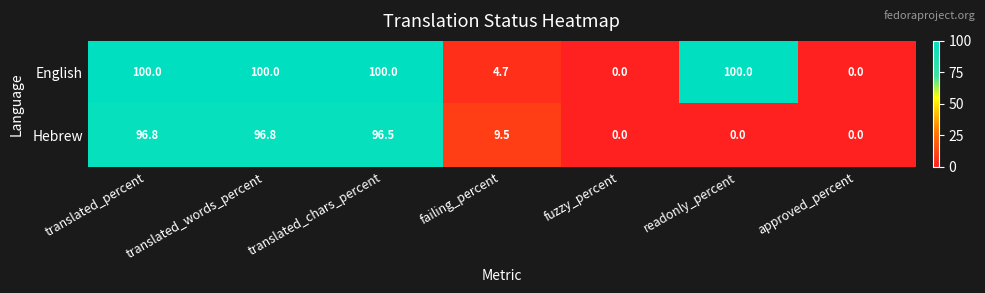

Count the number of categories in the chart.

7